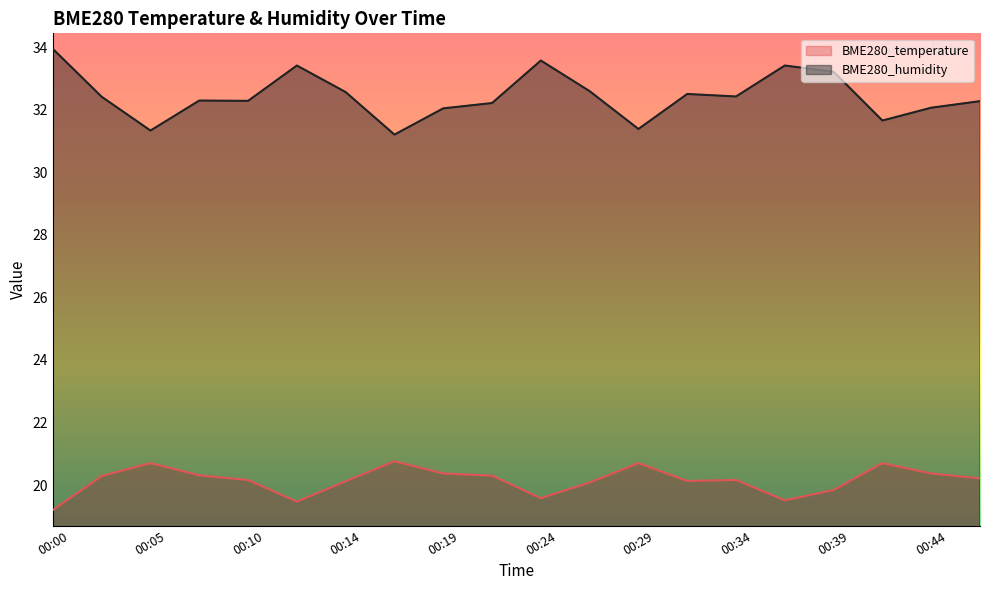

Reading left to right, transcribe all the data shown in this chart.

BME280_temperature: 00:00=19.2	00:02=20.3	00:05=20.7	00:07=20.3	00:10=20.2	00:12=19.5	00:14=20.1	00:17=20.8	00:19=20.4	00:22=20.3	00:24=19.6	00:27=20.1	00:29=20.7	00:31=20.1	00:34=20.2	00:36=19.5	00:39=19.8	00:41=20.7	00:44=20.4	00:46=20.2
BME280_humidity: 00:00=34.0	00:02=32.4	00:05=31.3	00:07=32.3	00:10=32.3	00:12=33.4	00:14=32.6	00:17=31.2	00:19=32.0	00:22=32.2	00:24=33.6	00:27=32.6	00:29=31.4	00:31=32.5	00:34=32.4	00:36=33.4	00:39=33.2	00:41=31.7	00:44=32.1	00:46=32.3